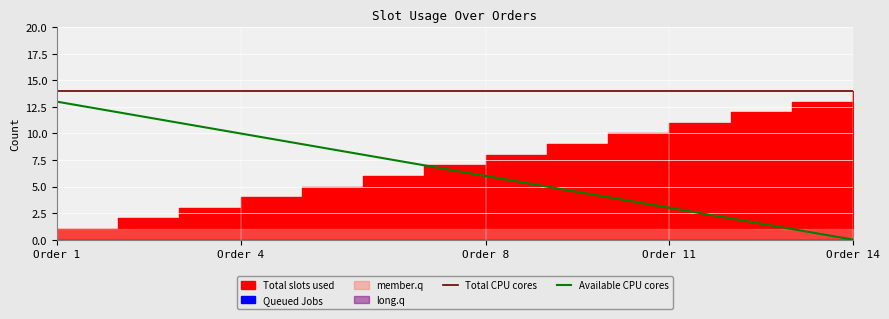

Where does the Available CPU cores series first go above 7?

Order 1